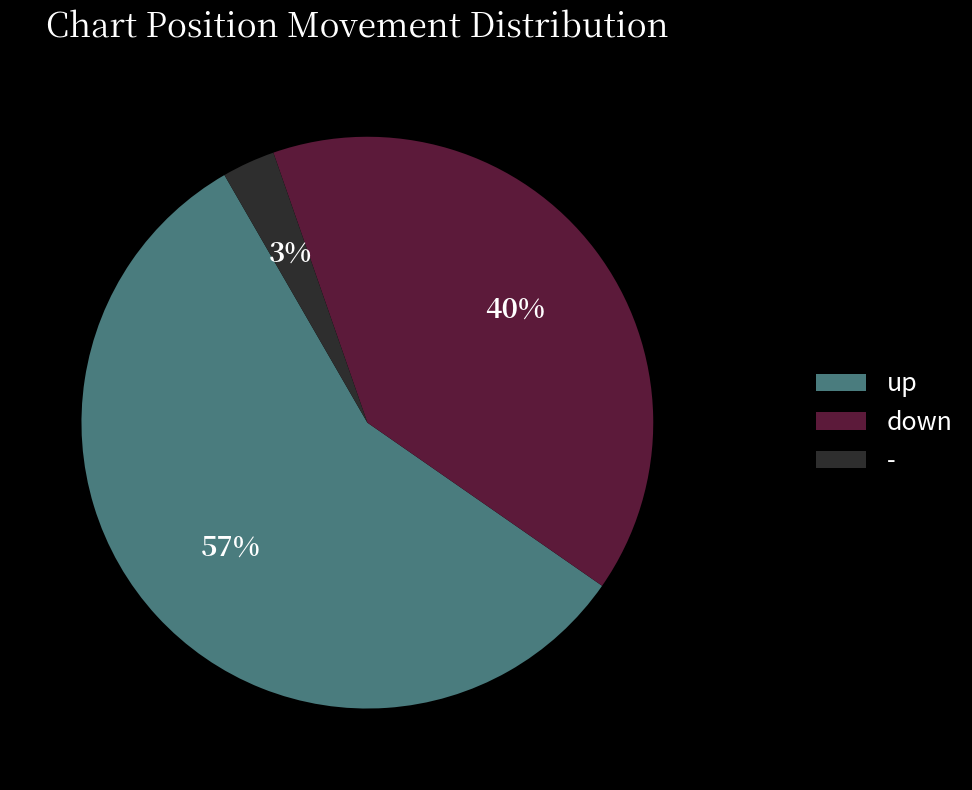

Which slice is the smallest?

-